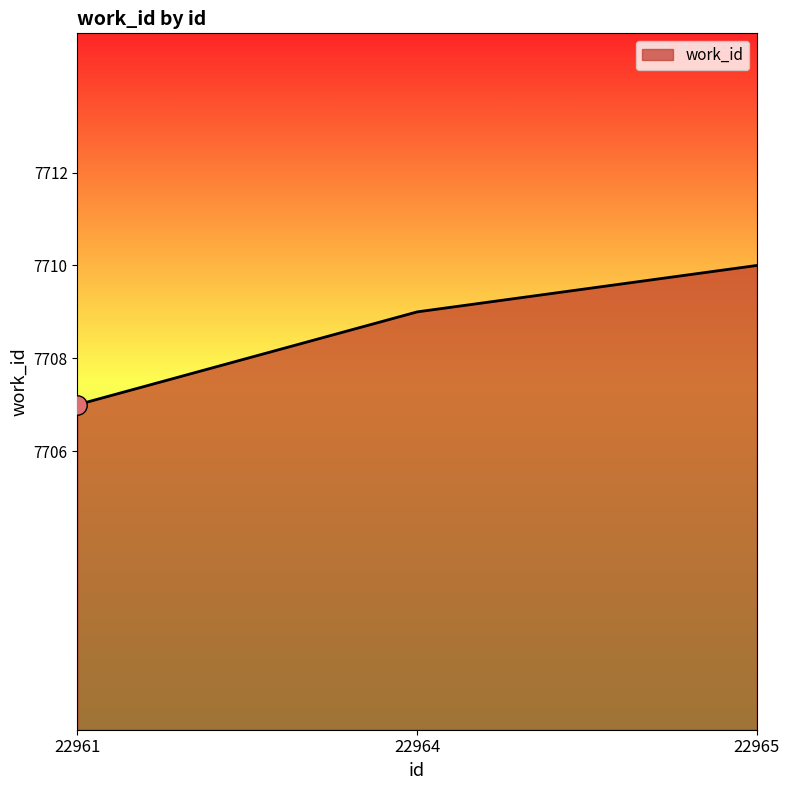

What is the ratio of the value at 22961 to the value at 22964?

1.0